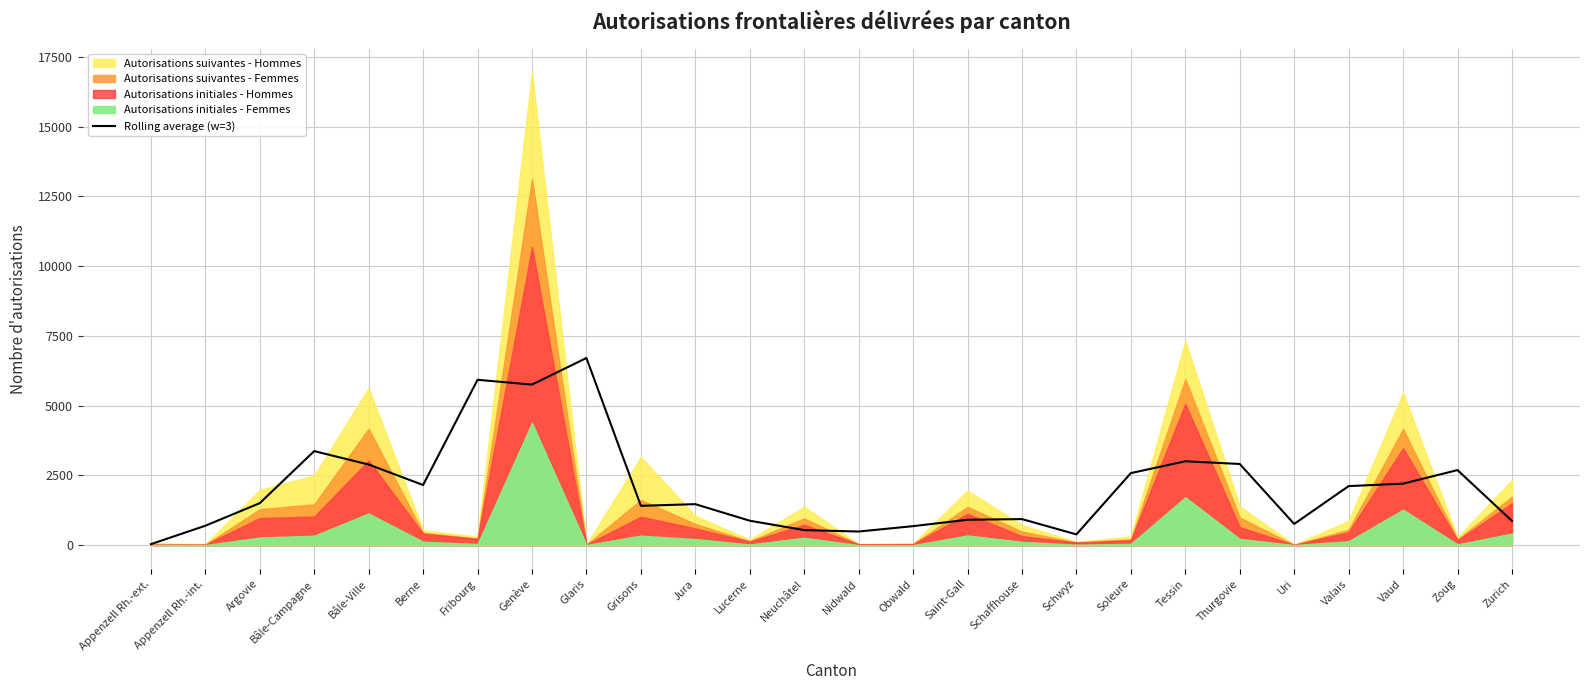

What is the label of the 4th point from the right?

Valais